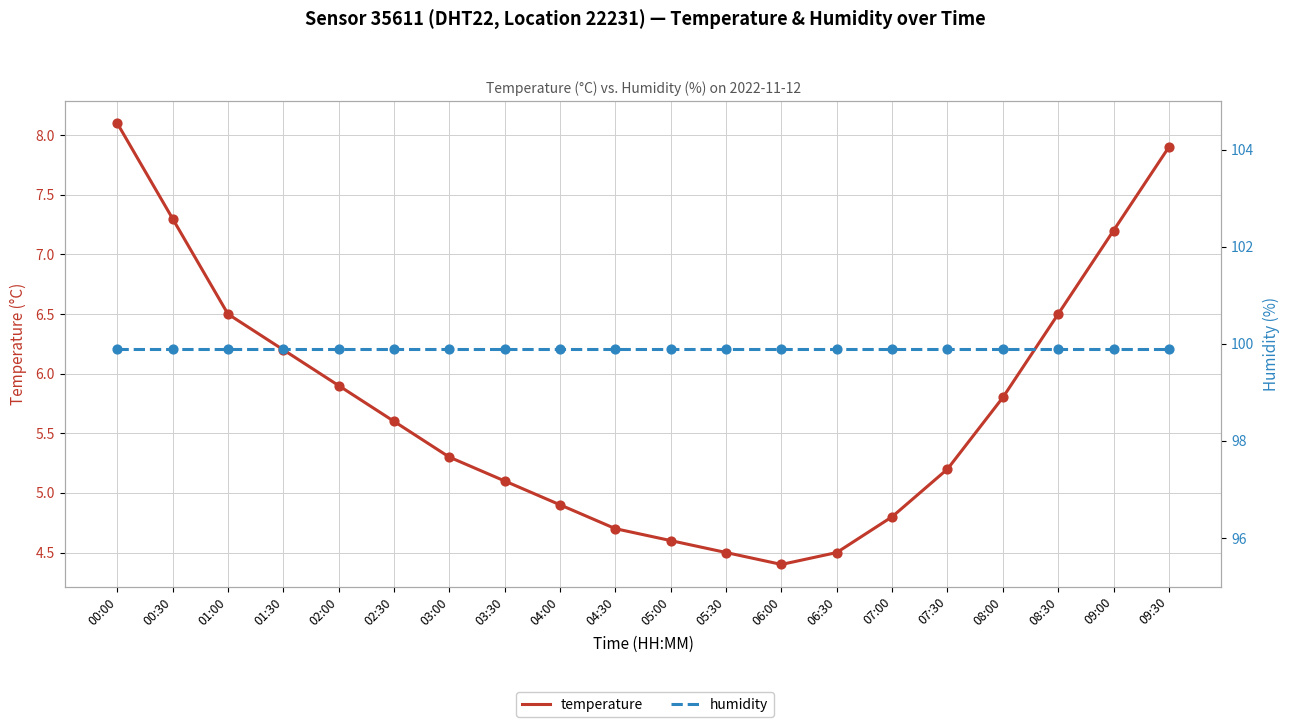

Which series has the largest total across all categories?

humidity